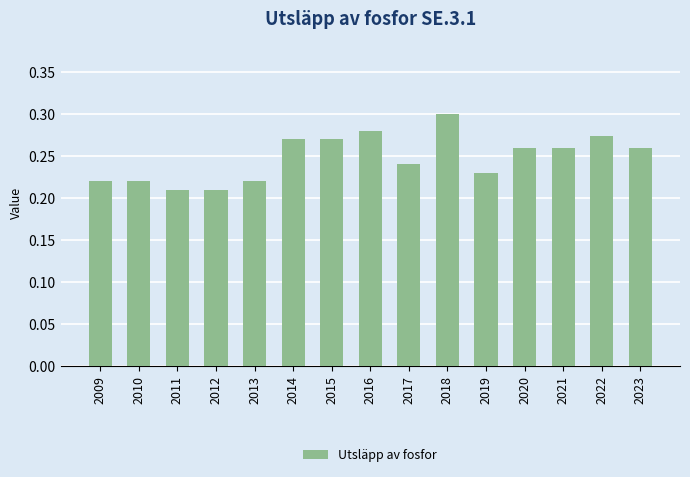

The chart shows a value of 0.1 at 2009. True or false?

False